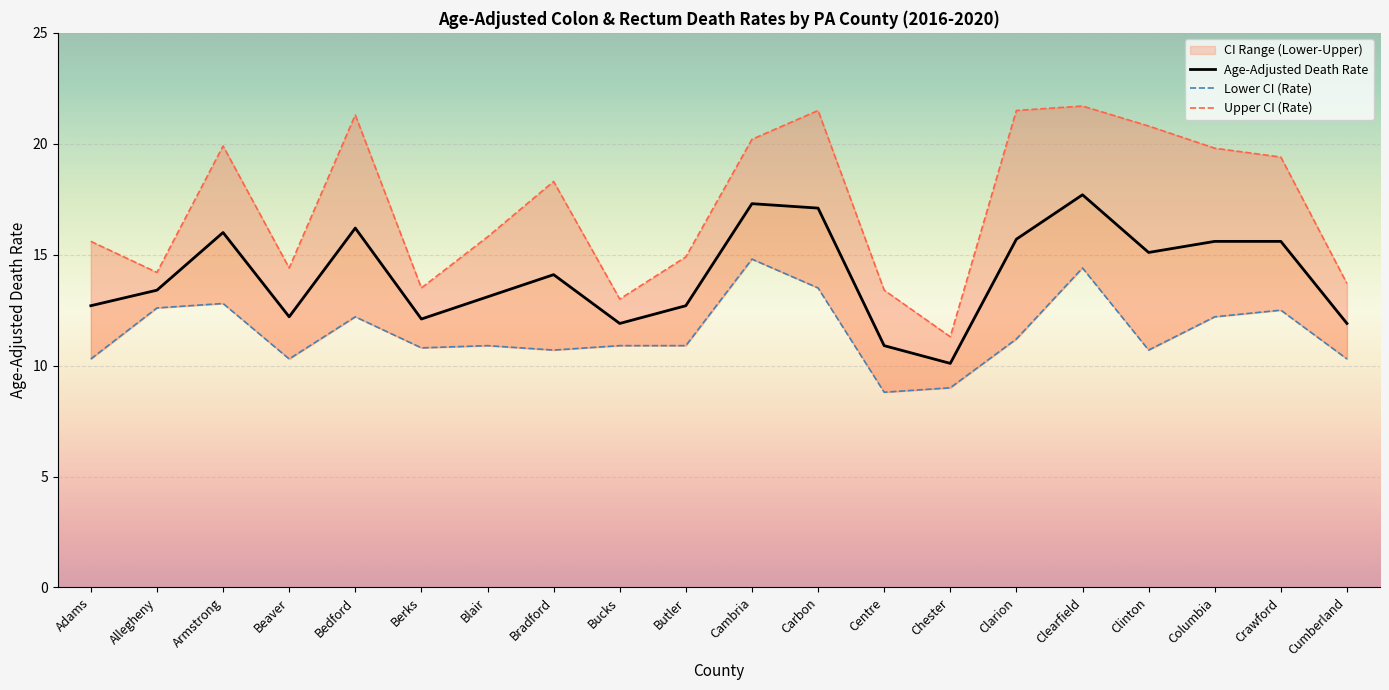

At which label does Lower CI (Rate) first exceed 10?

Adams